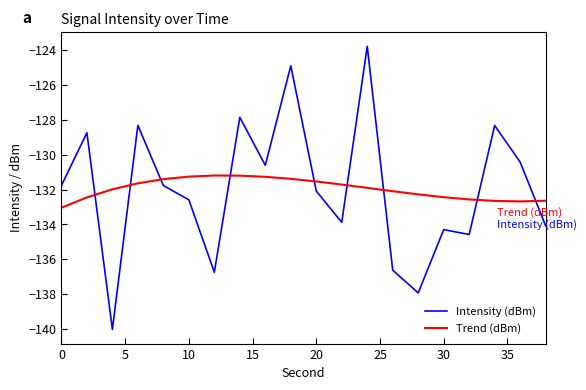

How many lines are shown in the chart?

2